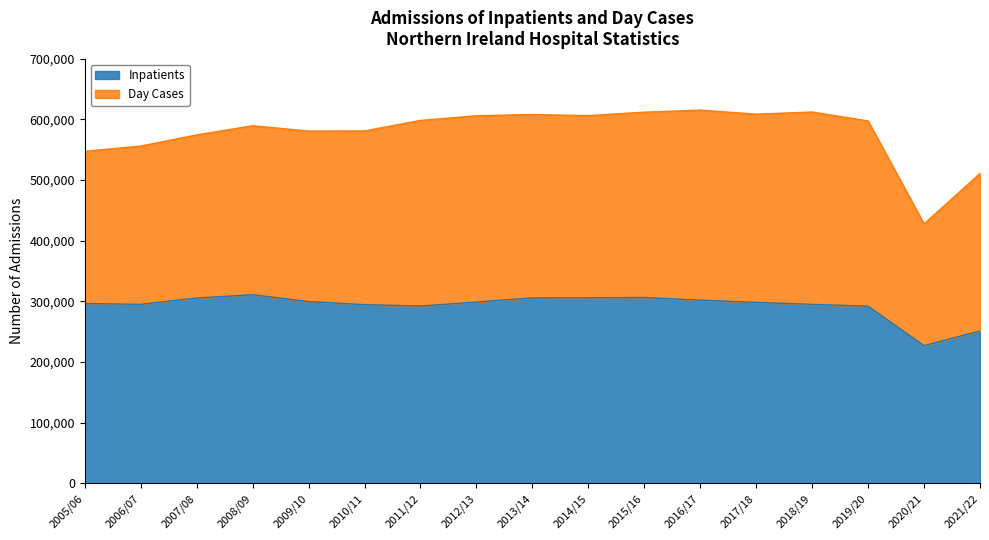

How many points are lower than both their immediate neighbors (excluding endpoints)?

3